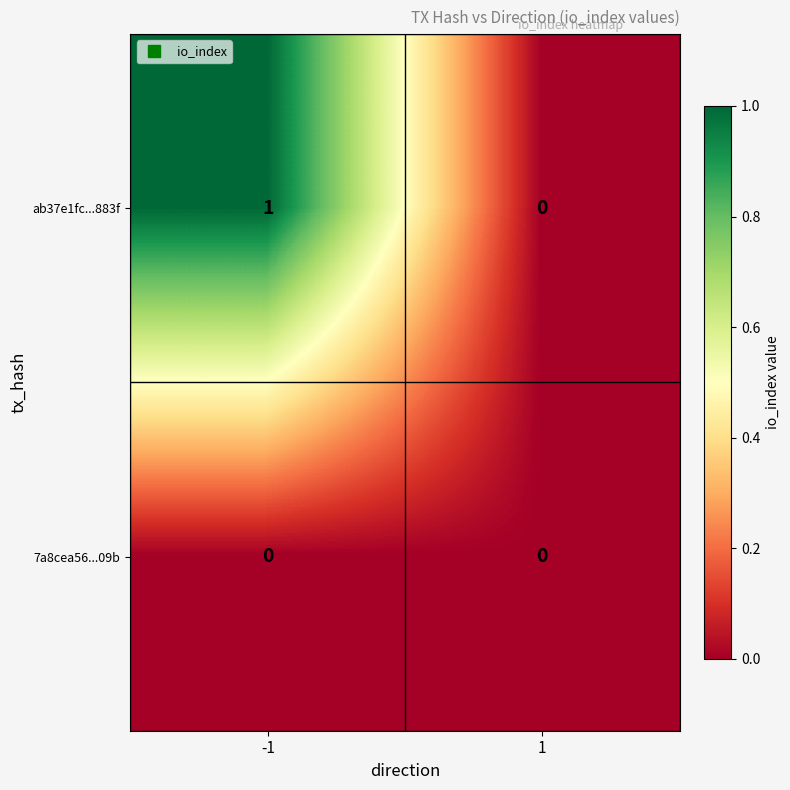

Rank the series by their average value, from lowest to highest.

7a8cea56...09b, ab37e1fc...883f